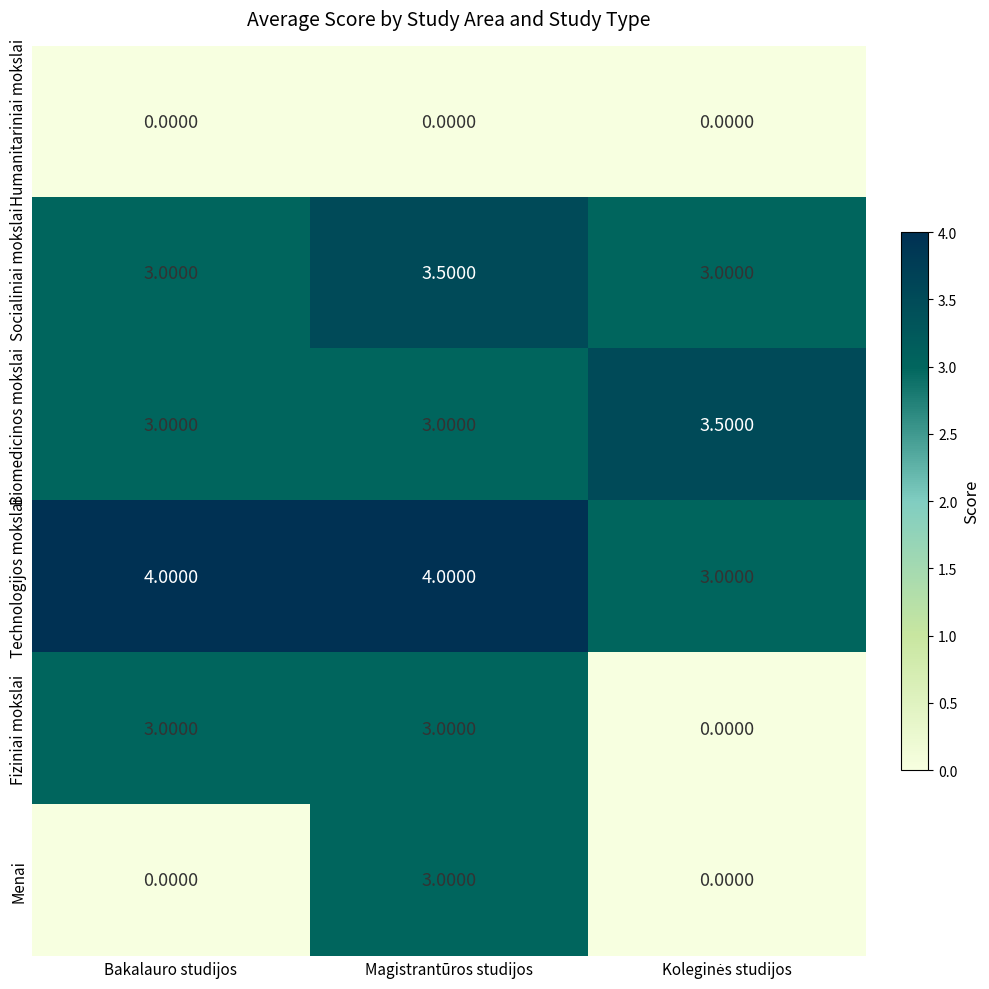

Which series has the largest total across all categories?

Technologijos mokslai